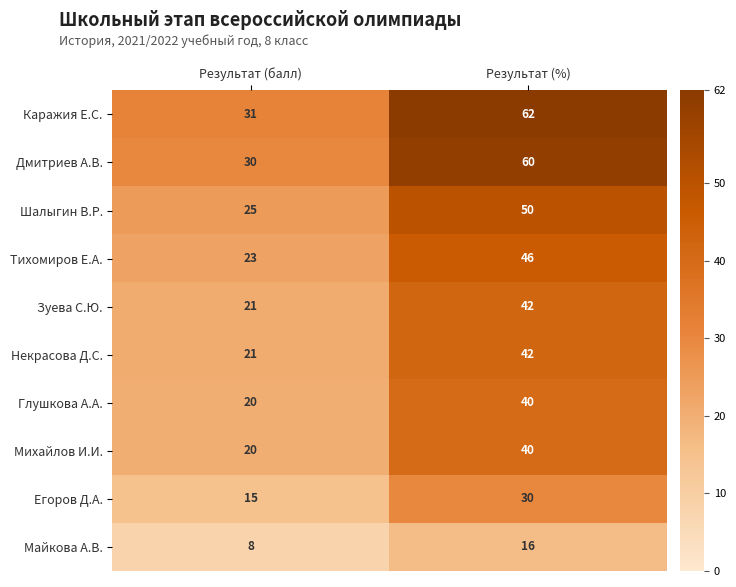

Reading right to left, extract all data points from this chart.

Каражия Е.С.: Результат (%)=62	Результат (балл)=31
Дмитриев А.В.: Результат (%)=60	Результат (балл)=30
Шалыгин В.Р.: Результат (%)=50	Результат (балл)=25
Тихомиров Е.А.: Результат (%)=46	Результат (балл)=23
Зуева С.Ю.: Результат (%)=42	Результат (балл)=21
Некрасова Д.С.: Результат (%)=42	Результат (балл)=21
Глушкова А.А.: Результат (%)=40	Результат (балл)=20
Михайлов И.И.: Результат (%)=40	Результат (балл)=20
Егоров Д.А.: Результат (%)=30	Результат (балл)=15
Майкова А.В.: Результат (%)=16	Результат (балл)=8